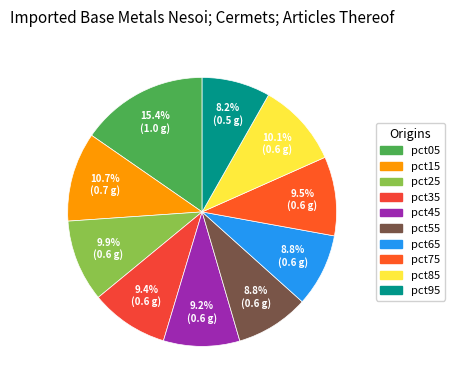

Do pct15 and pct05 together represent more than half of the pie?

No